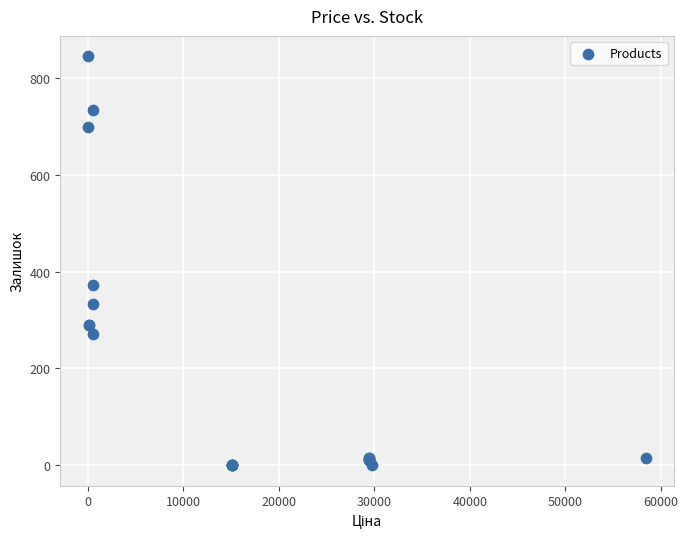

What Y value in the scatter plot is closest to 422?

373